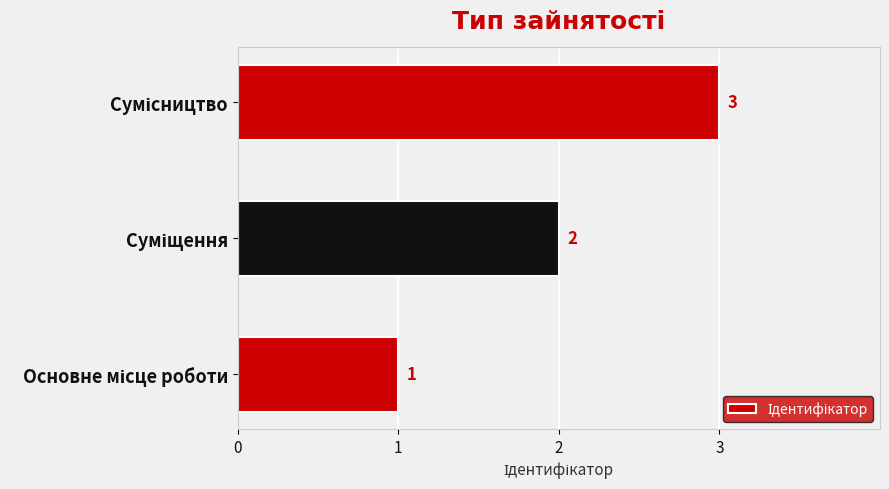

Does the chart contain any negative values?

No